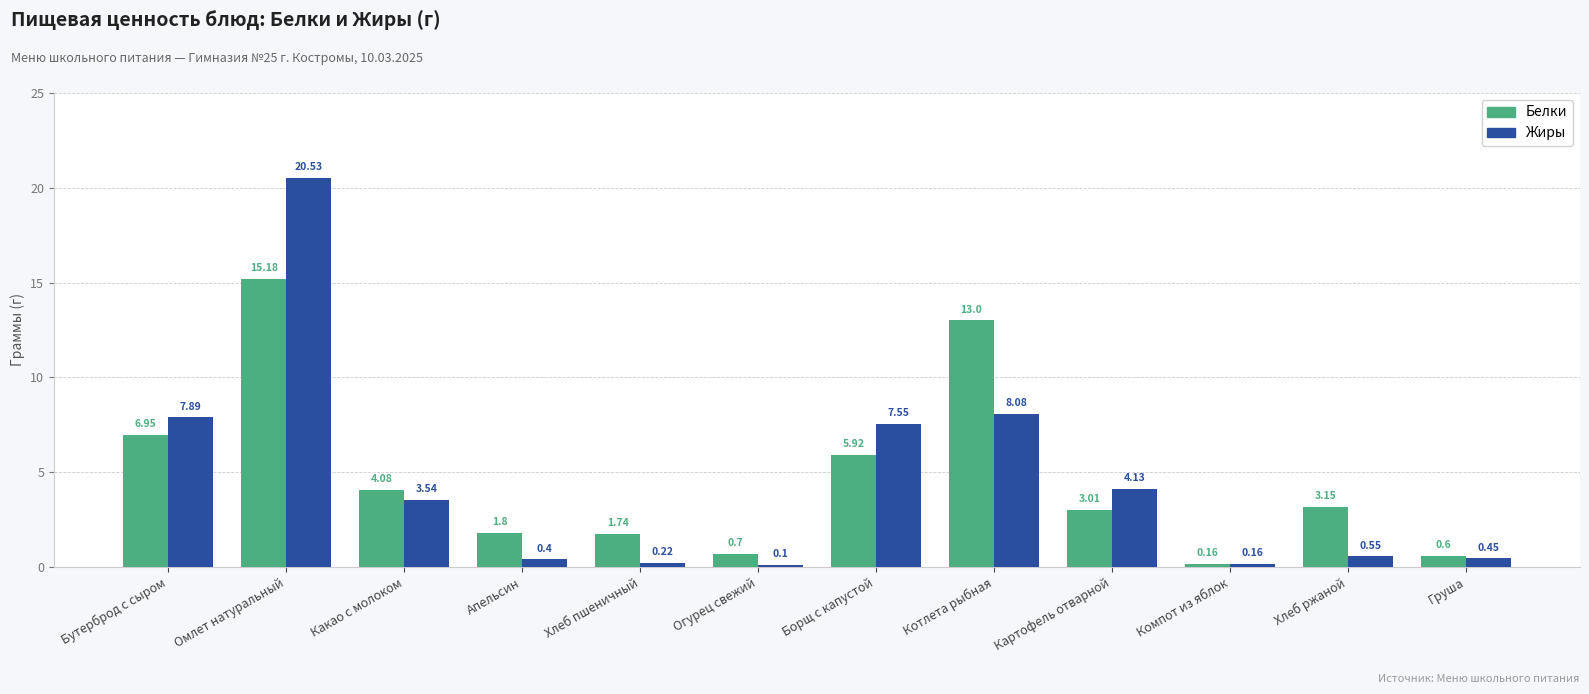

How many values in the Жиры series are below 3?

6